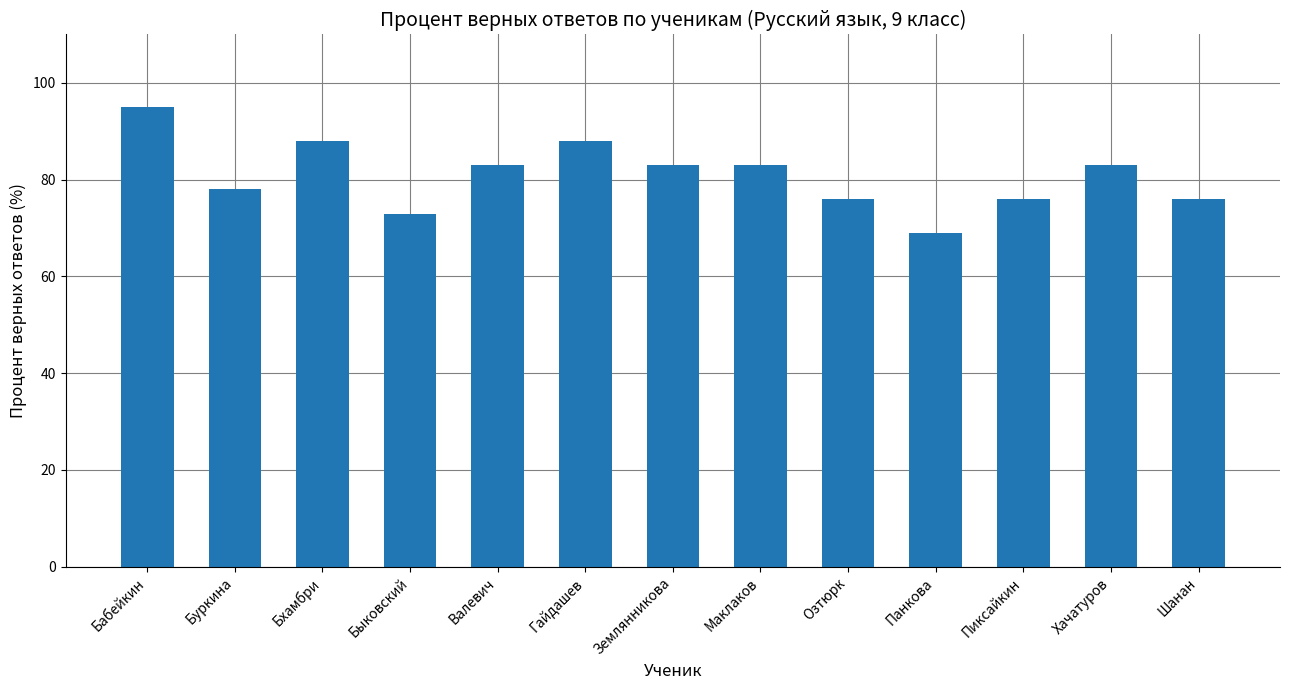

What is the difference between the values at Бабейкин and Землянникова?

12